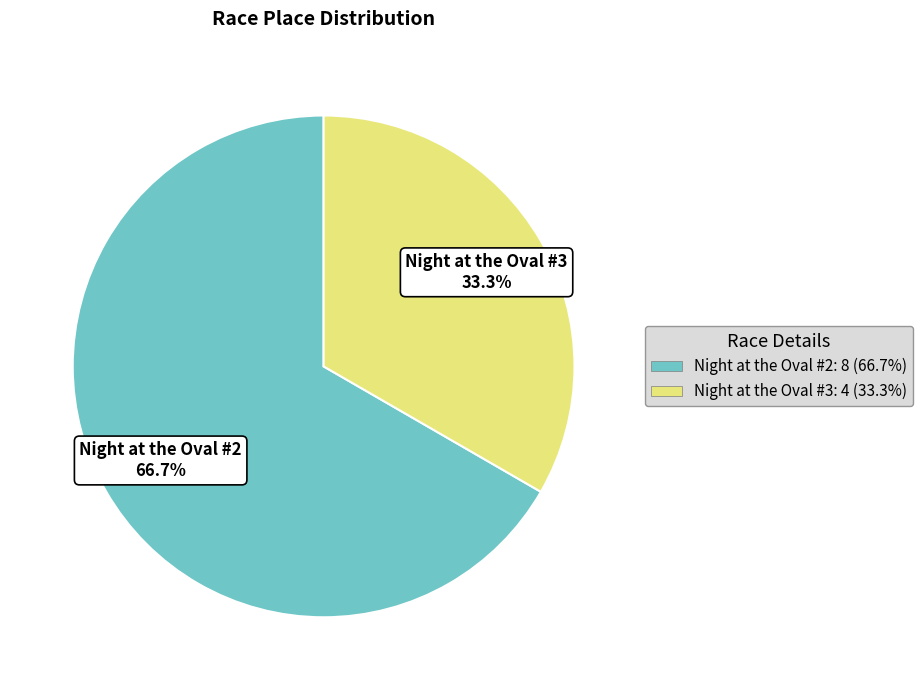

Is it true that Night at the Oval #3 is 33% of the pie?

True